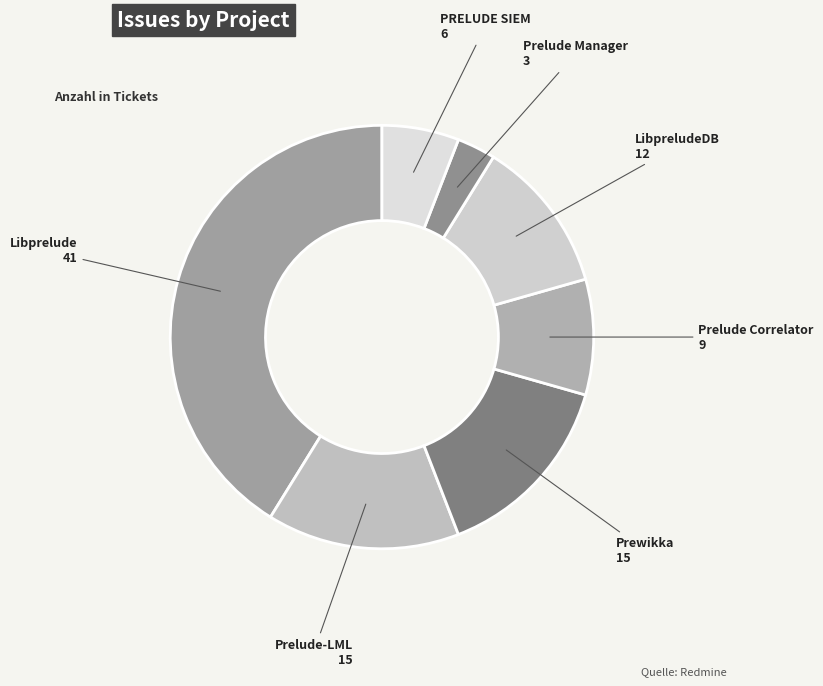

Is there a majority slice in this chart?

No